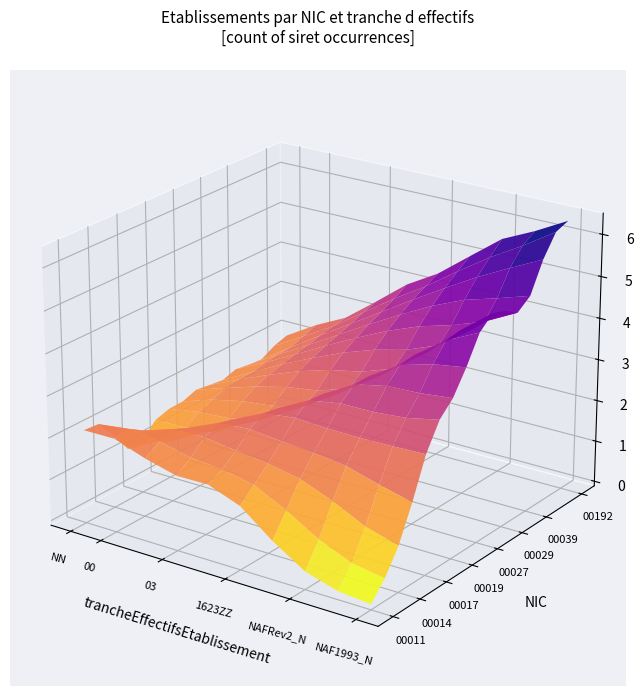

At how many categories does at least one series exceed 0?

10